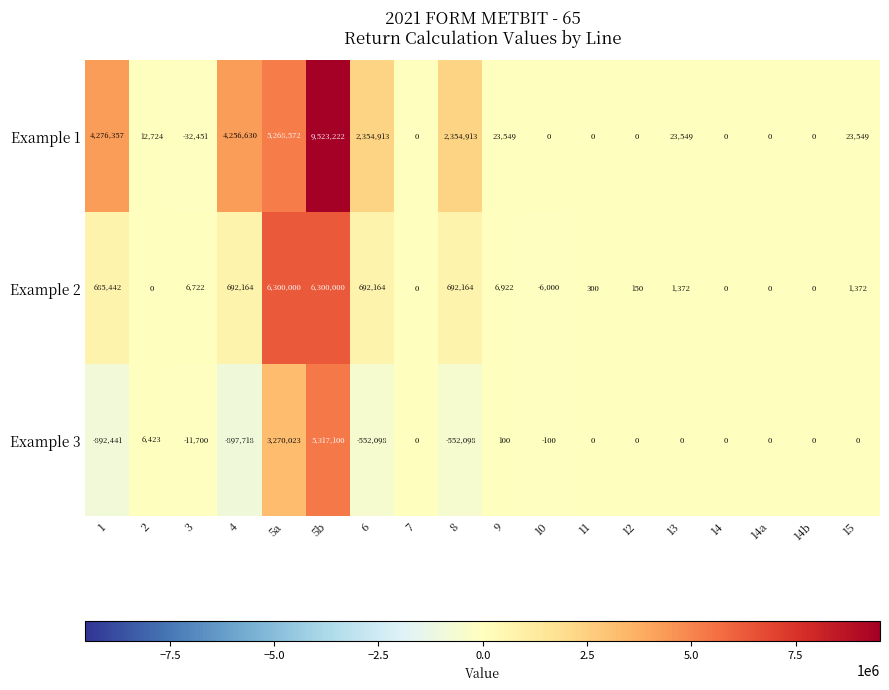

How many distinct data groups are displayed?

3